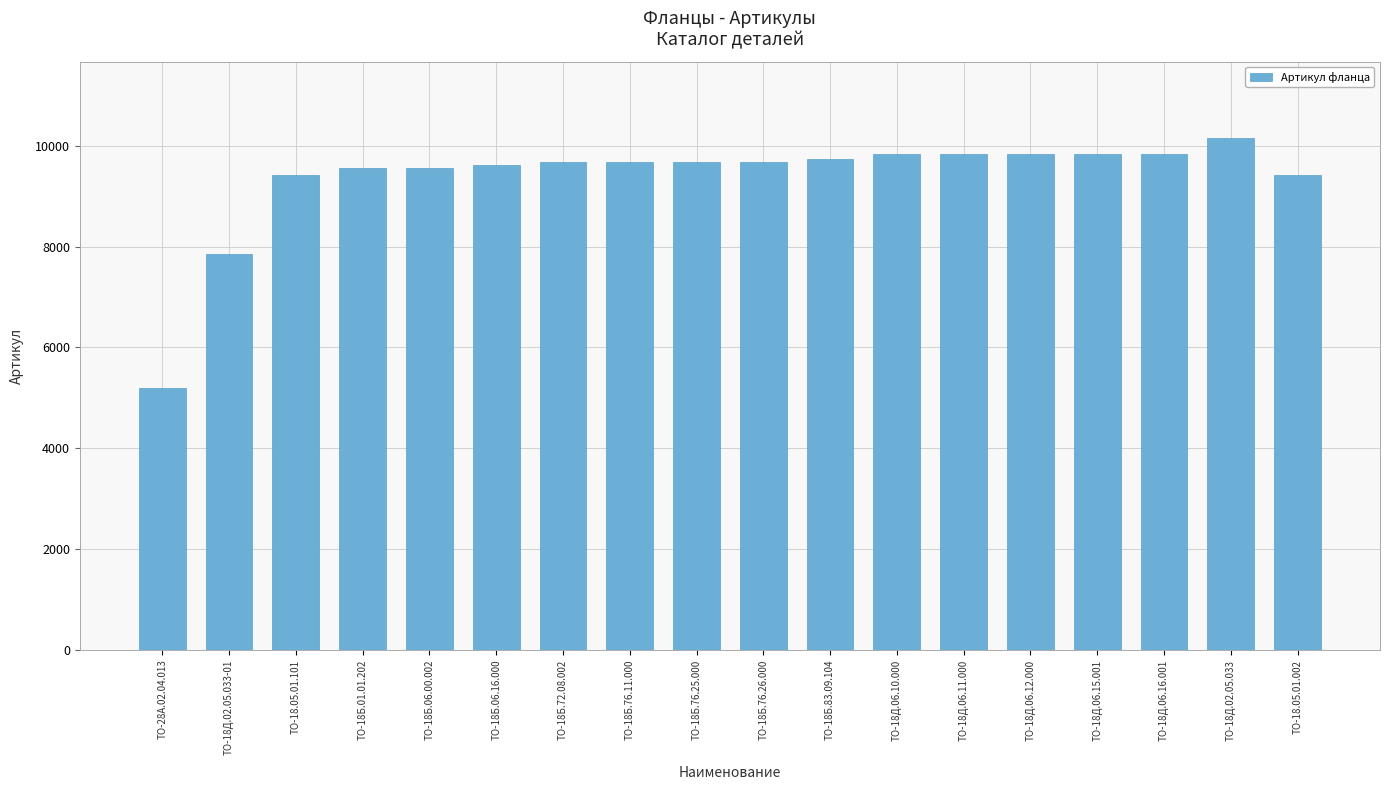

What is the average value?

9355